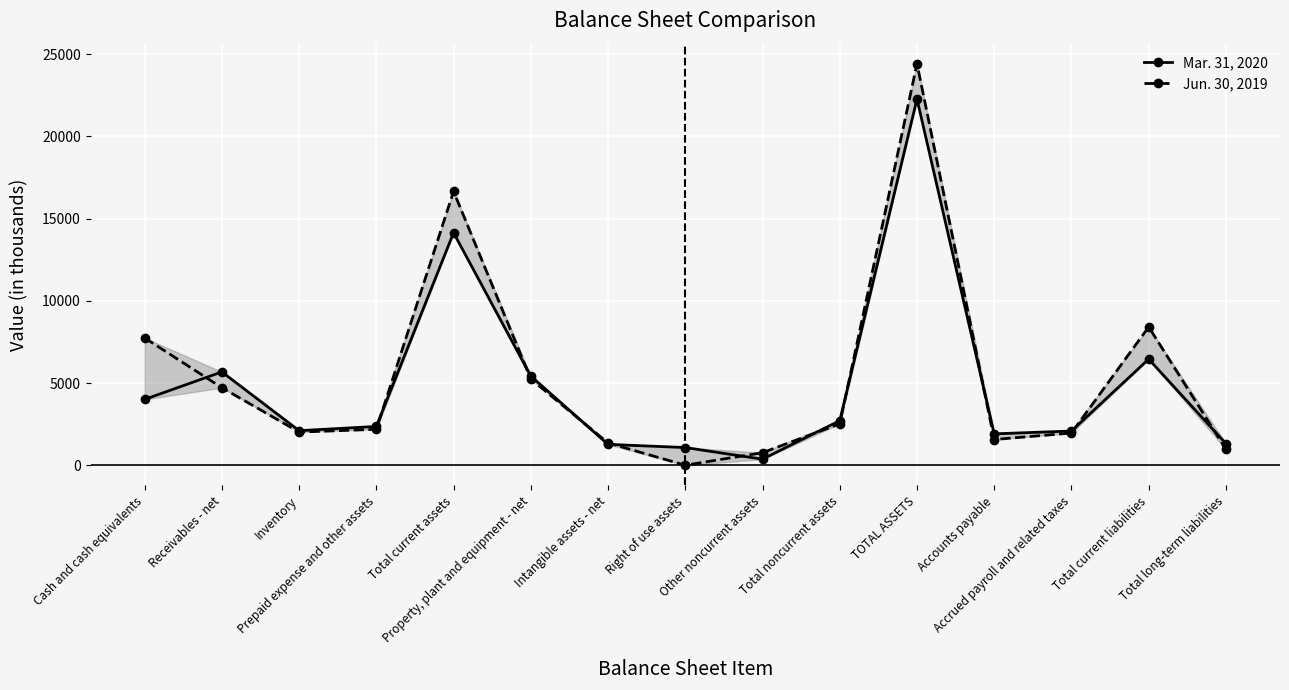

The Jun. 30, 2019 series shows 16658 at Total current assets. True or false?

True